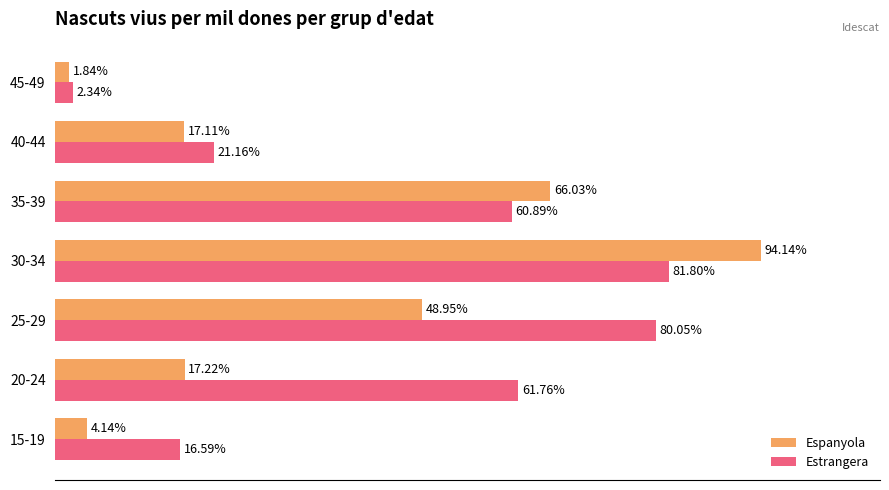

Which series has the largest range (max minus min)?

Espanyola